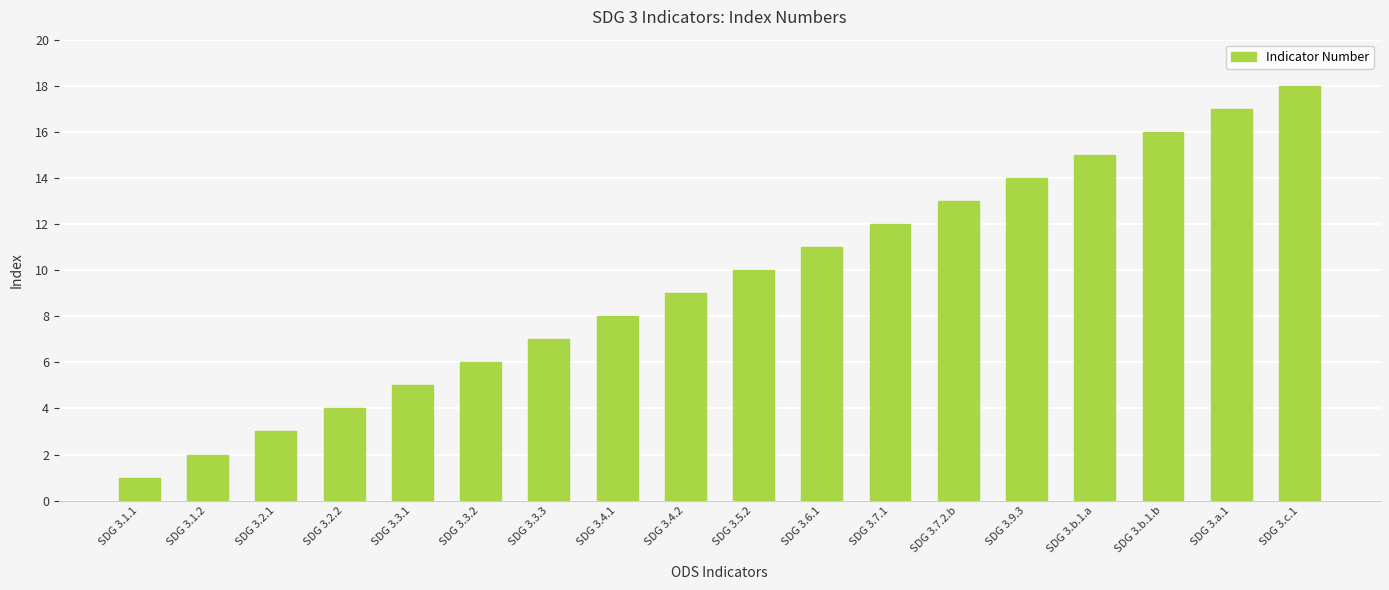

How many data points are less than 10?

9